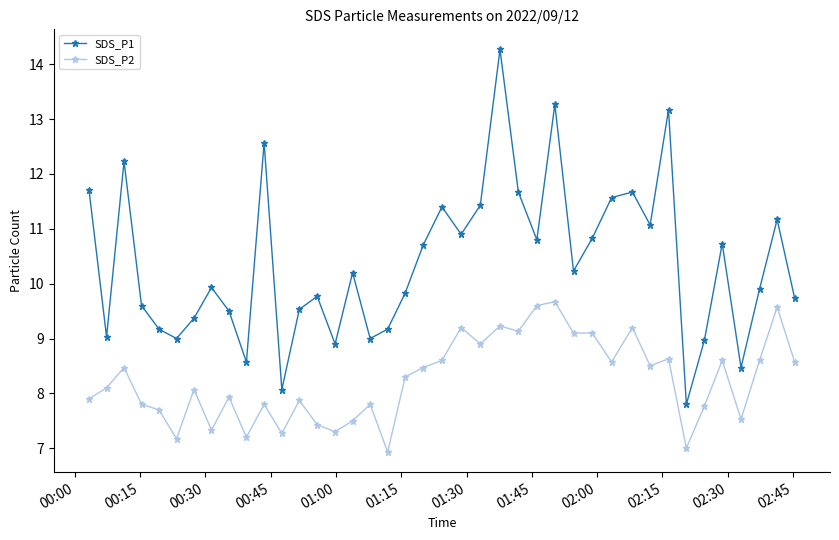

List the series in order of their overall mean, highest first.

SDS_P1, SDS_P2